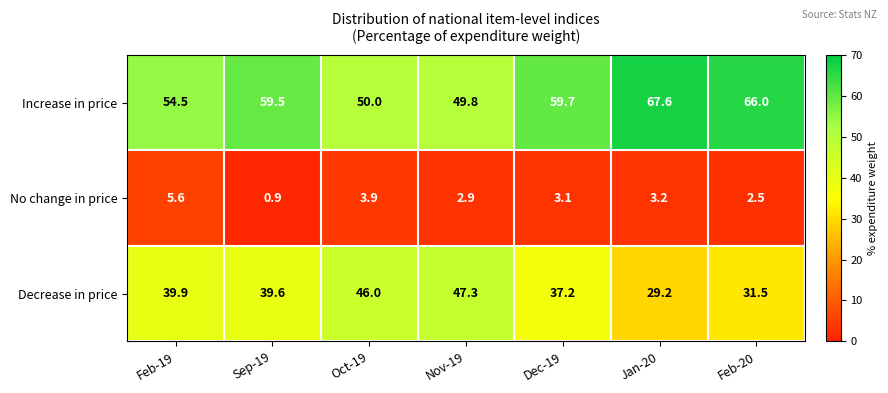

List the series in order of their overall mean, lowest first.

No change in price, Decrease in price, Increase in price